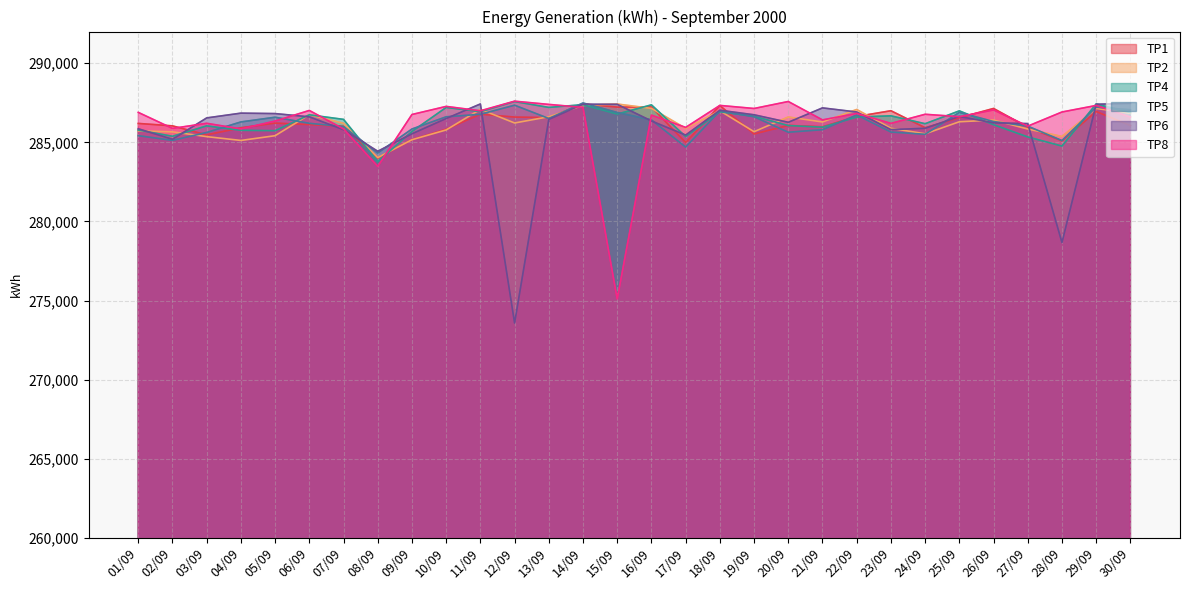

Reading right to left, transcribe all the data shown in this chart.

TP1: 286060	286948	285090	285952	287140	286554	285922	286996	286632	285982	286070	285528	287322	284988	287236	287226	287426	286560	286596	286776	285828	285168	284006	286012	286120	286214	285918	285470	286040	286194
TP2: 286840	287138	285370	285840	286406	286300	285538	285888	287076	286286	286602	285672	286994	285886	287144	287420	287332	286616	286222	287084	285782	285164	284036	286202	286746	285418	285118	285360	285662	285726
TP4: 286876	287424	284764	285340	286114	286988	286176	286674	286596	285956	286060	286648	286930	285364	287368	286786	287380	287206	287576	286938	287204	285684	283778	286450	286738	285734	285760	286040	285382	285776
TP5: 287060	287222	285110	286024	286314	286890	285508	285650	286728	285798	285638	286614	286978	284700	286418	286886	287488	286506	287346	286772	286612	285842	284324	285994	286202	286586	286288	285624	285122	285422
TP6: 287460	287406	278668	286184	286230	286634	285886	285804	286916	287176	286266	286740	287028	285458	286350	287402	287408	286446	273580	287424	286504	285538	284436	285798	286610	286816	286844	286542	285192	285858
TP8: 286596	287330	286916	286022	287046	286620	286772	286196	286826	286416	287580	287138	287332	285942	286718	275104	287206	287396	287600	286992	287270	286758	283482	285846	287014	286344	285848	286202	285880	286892